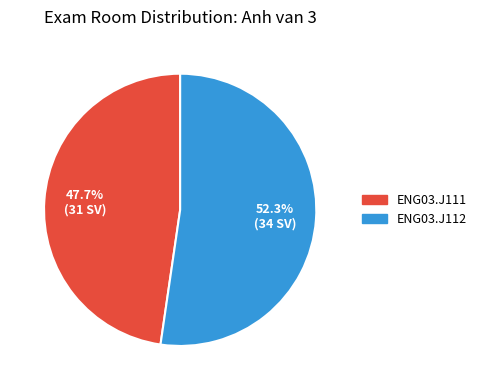

To the nearest percent, what percentage of the pie is ENG03.J112?

52%